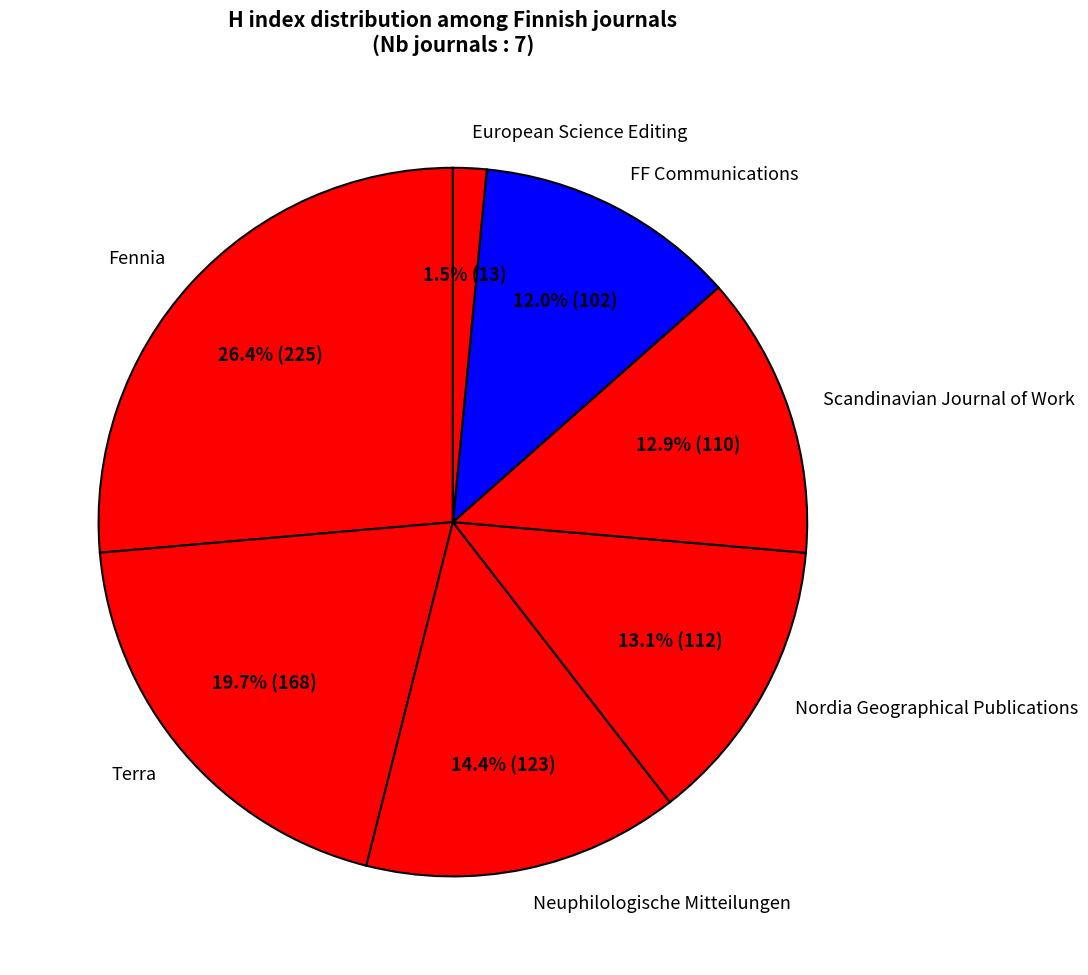

Is it true that Scandinavian Journal of Work is 13% of the pie?

True